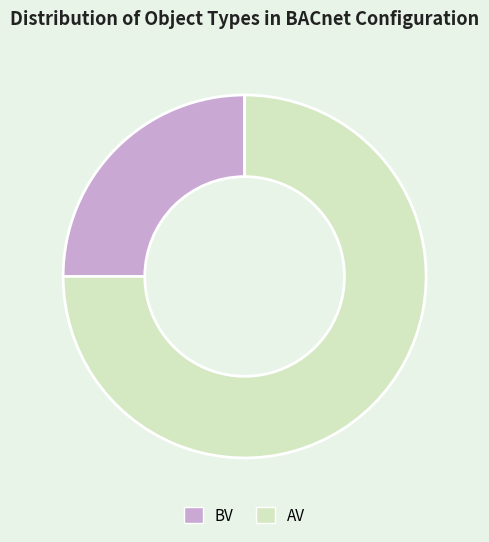

Approximately how many times larger is the value at AV compared to BV?

3.0